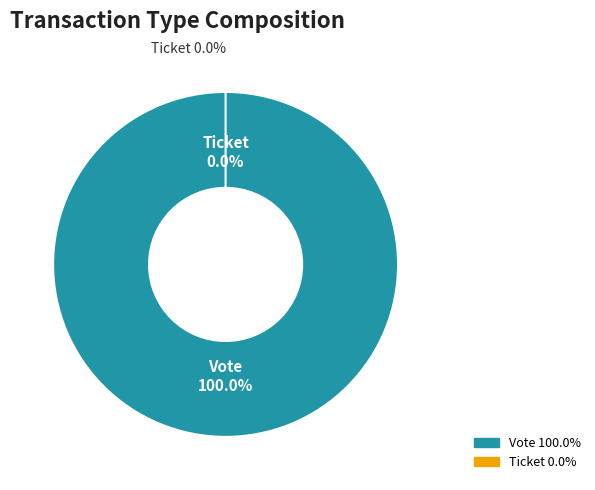

Is the sum of Ticket and Vote greater than half?

Yes